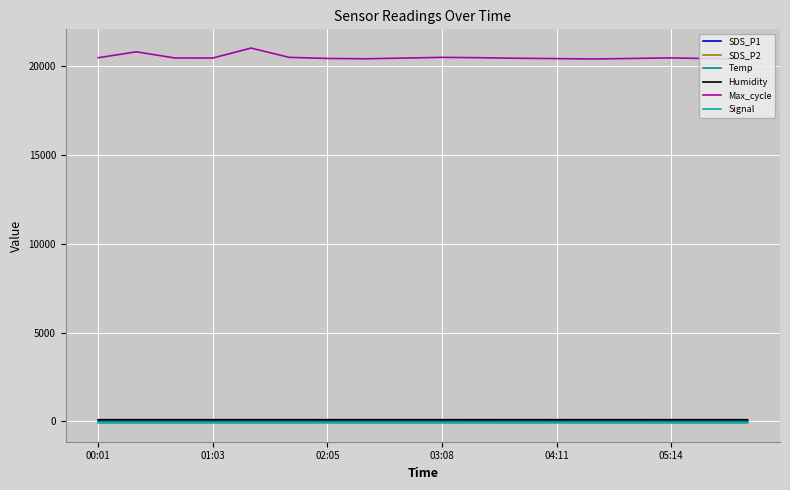

Which series has the largest total across all categories?

Max_cycle